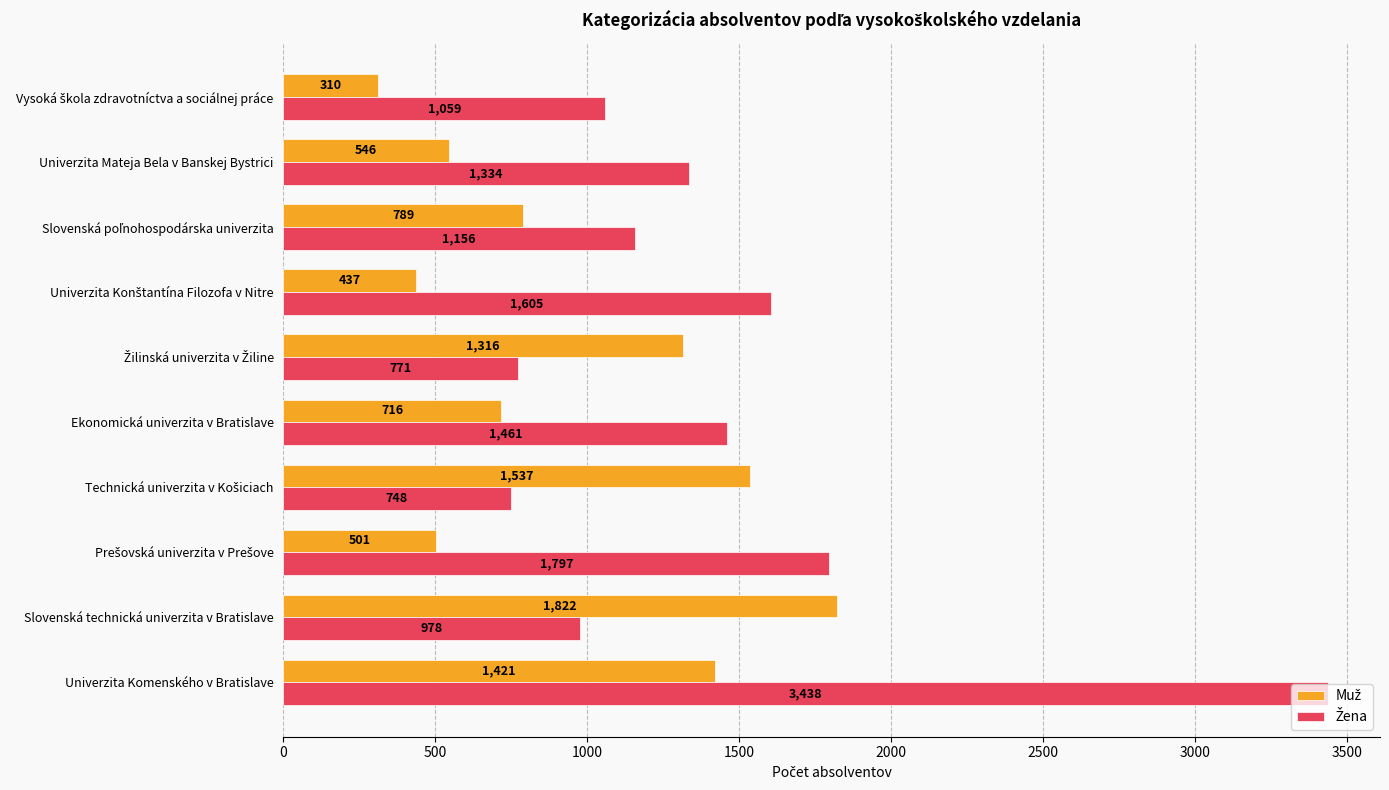

What is the greatest value displayed?

3438